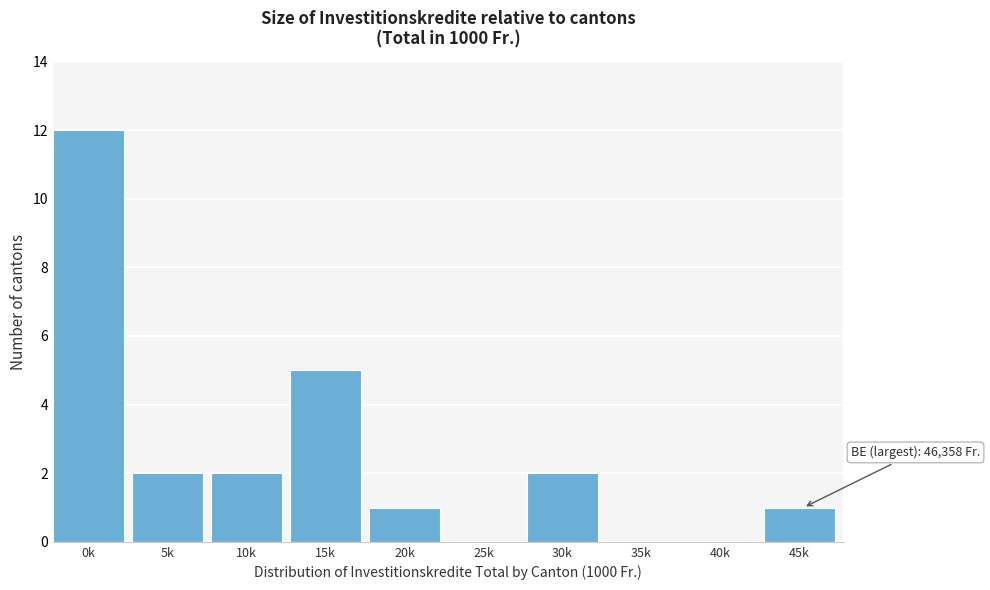

Reading left to right, transcribe all the data shown in this chart.

0k=12	5k=2	10k=2	15k=5	20k=1	25k=0	30k=2	35k=0	40k=0	45k=1